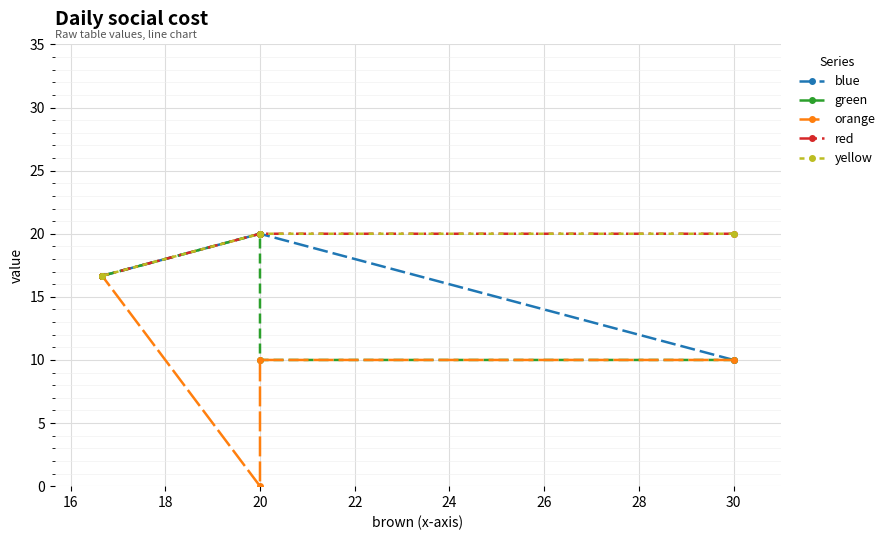

What are all the series names shown in the legend?

blue, green, orange, red, yellow